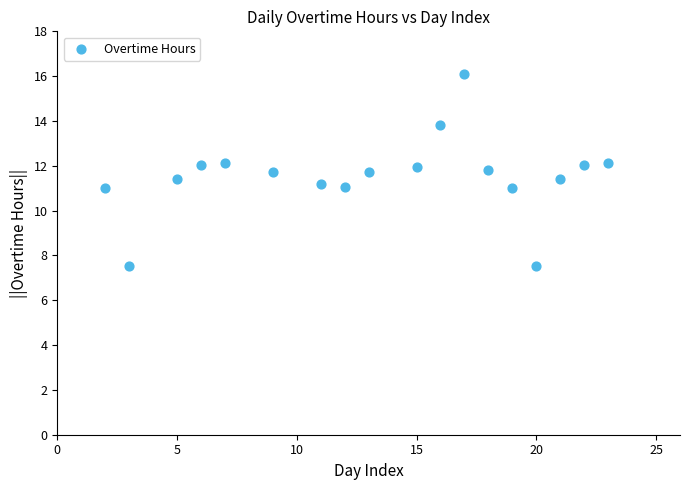

What is the range of Y values (max minus min)?

8.6